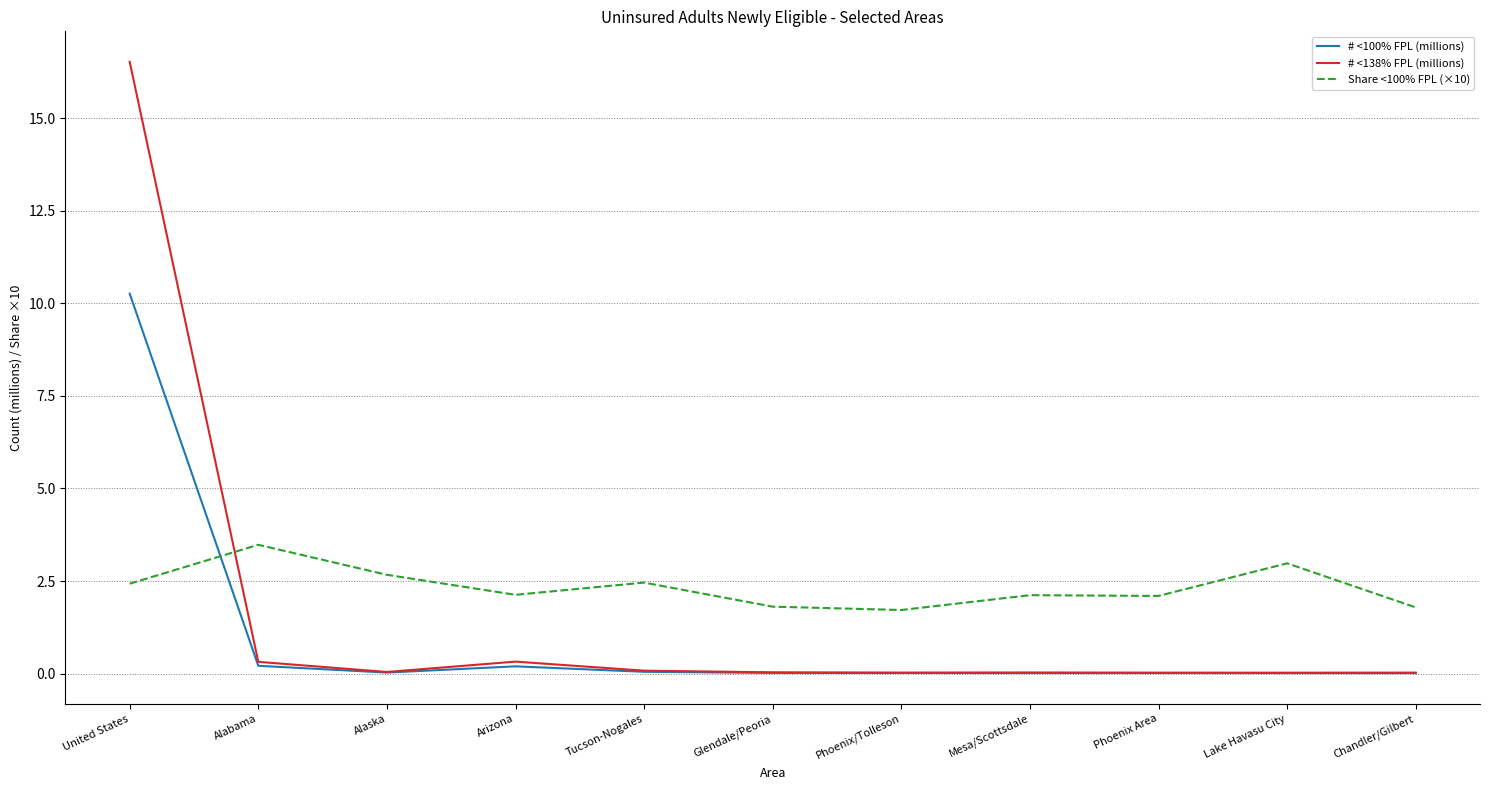

True or false: Share <100% FPL (×10) has more than 0 interior local peaks.

True